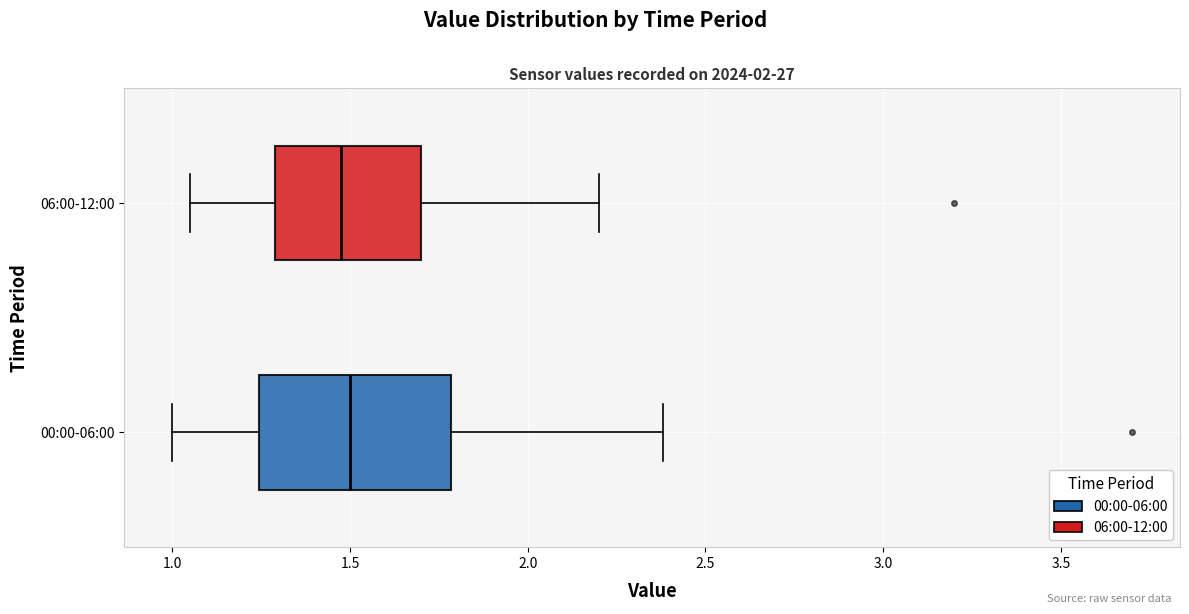

Where does the right whisker of the box for 00:00-06:00 end on the x-axis? The values are not printed on the chart, so give them approximately, as read against the axis.

2.40